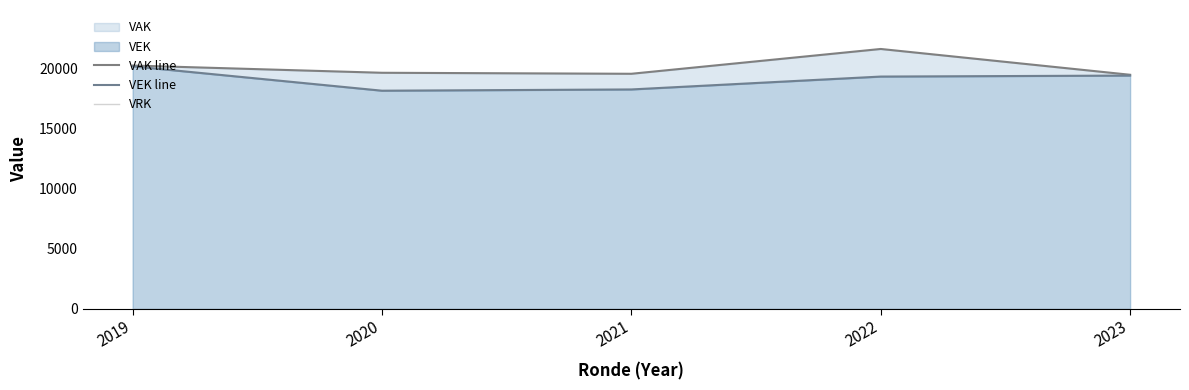

Reading left to right, what are all the values shown in this chart?

VAK line: 2019=20279	2020=19675	2021=19591	2022=21659	2023=19508
VEK line: 2019=20213	2020=18180	2021=18285	2022=19359	2023=19442
VRK: 2019=0	2020=0	2021=0	2022=0	2023=0